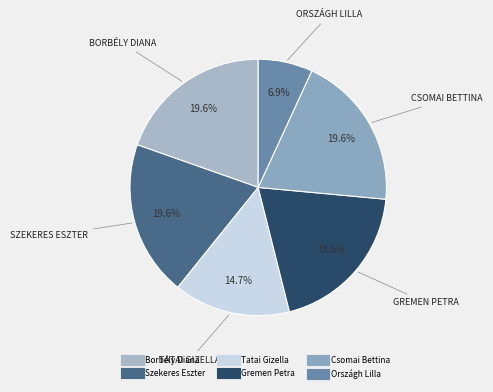

Count the number of slices in the pie.

6